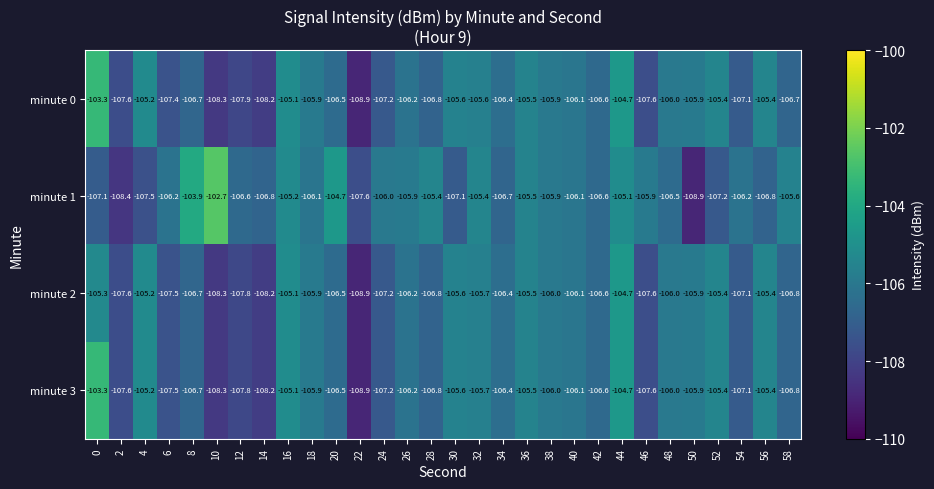

How many data points does each series have?

30